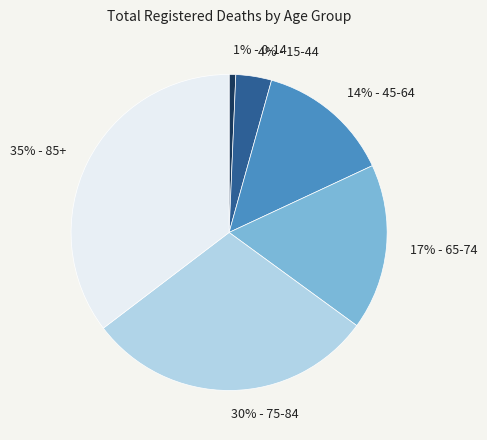

To the nearest percent, what is the average slice percentage?

17%